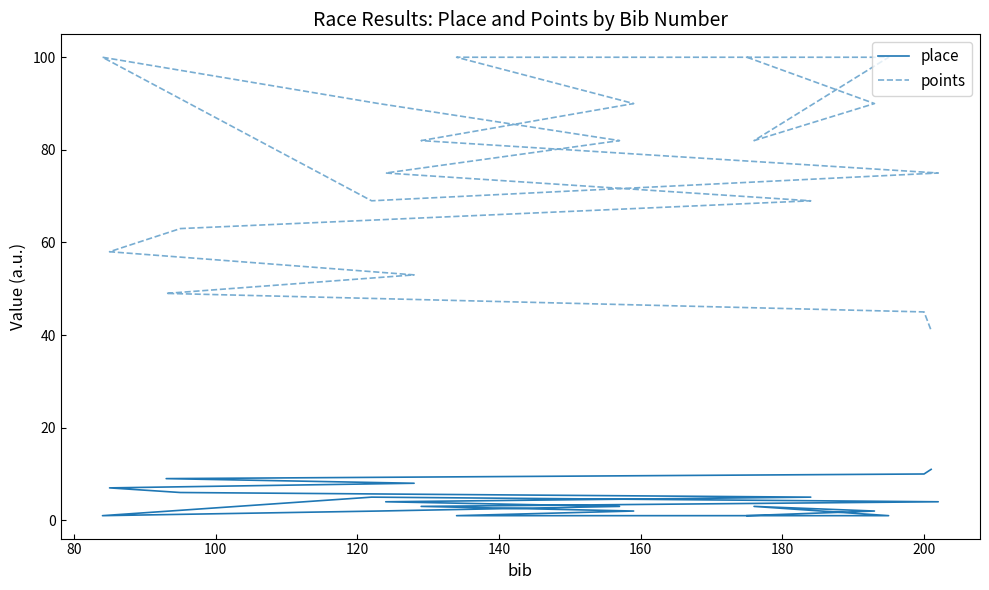

Which series has the widest spread of values?

points